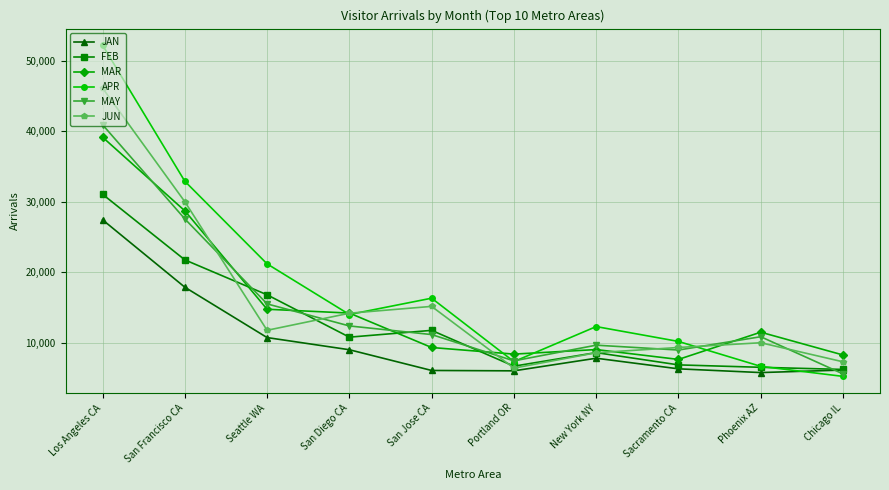

True or false: FEB has a value of 6241.3 at Chicago IL.

True